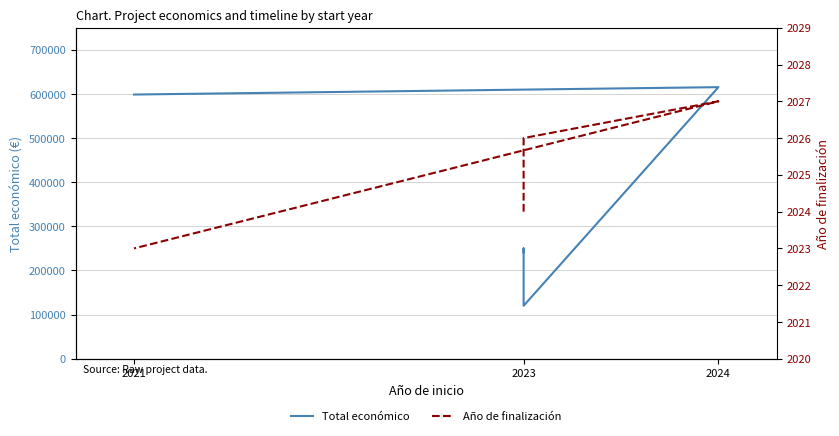

What is the maximum value shown in the chart?

615375